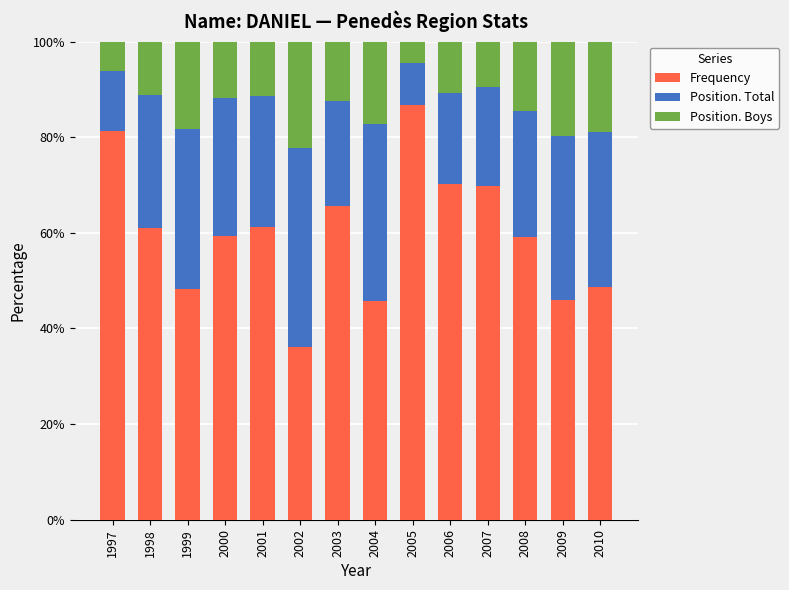

Which category has the lowest value in the Frequency series?

2002